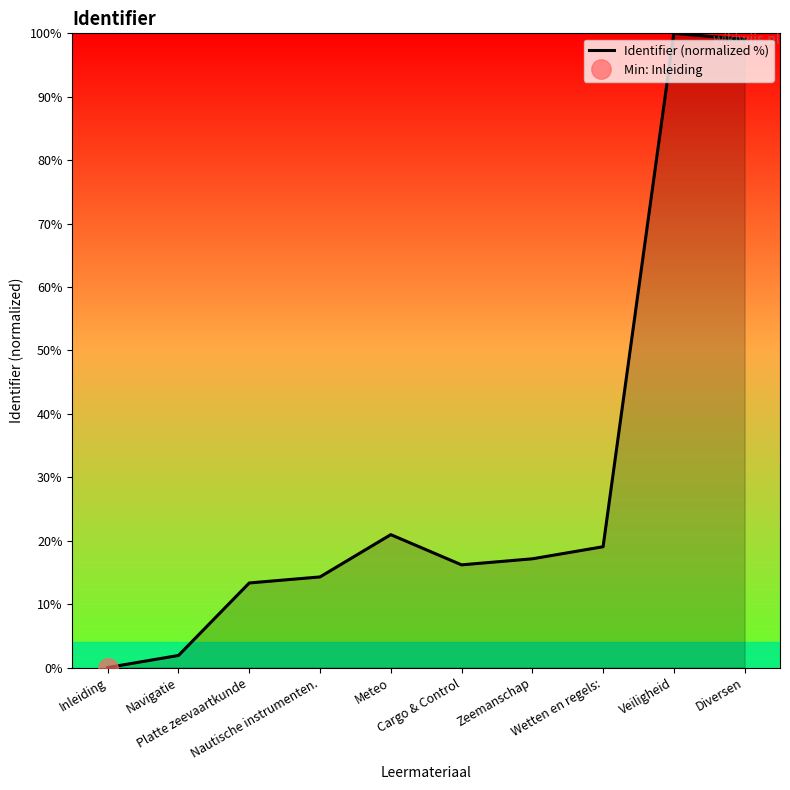

Reading left to right, transcribe all the data shown in this chart.

Inleiding=0.0	Navigatie=1.9	Platte zeevaartkunde=13.3	Nautische instrumenten.=14.3	Meteo=21.0	Cargo & Control=16.2	Zeemanschap=17.1	Wetten en regels:=19.0	Veiligheid=100.0	Diversen=99.0